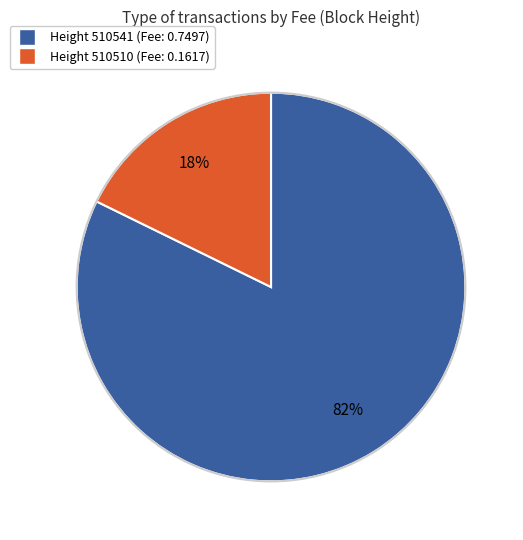

To the nearest percent, what is the average slice percentage?

50%